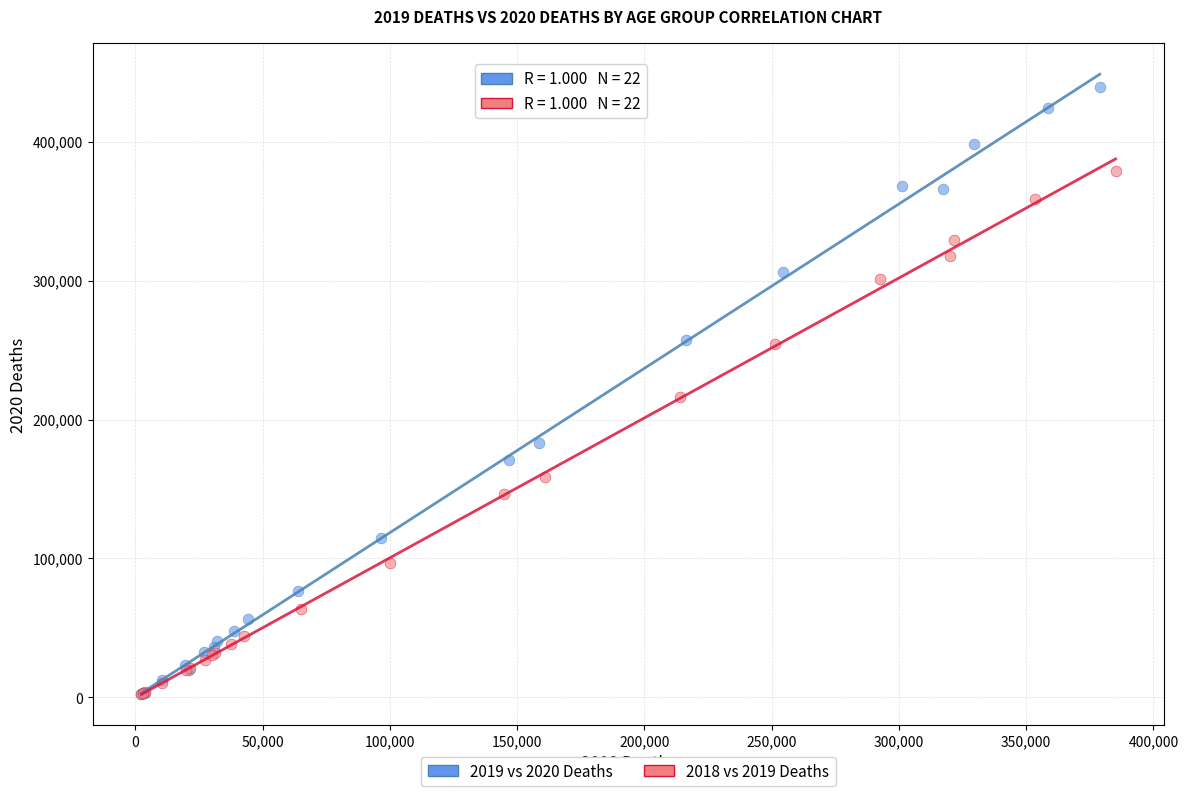

Which series contains the highest Y value?

2019 vs 2020 Deaths